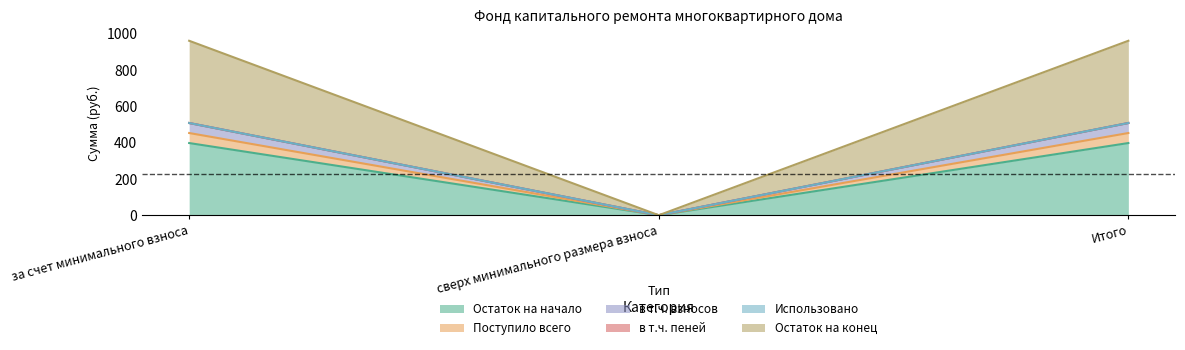

What is the greatest value displayed?

961.6